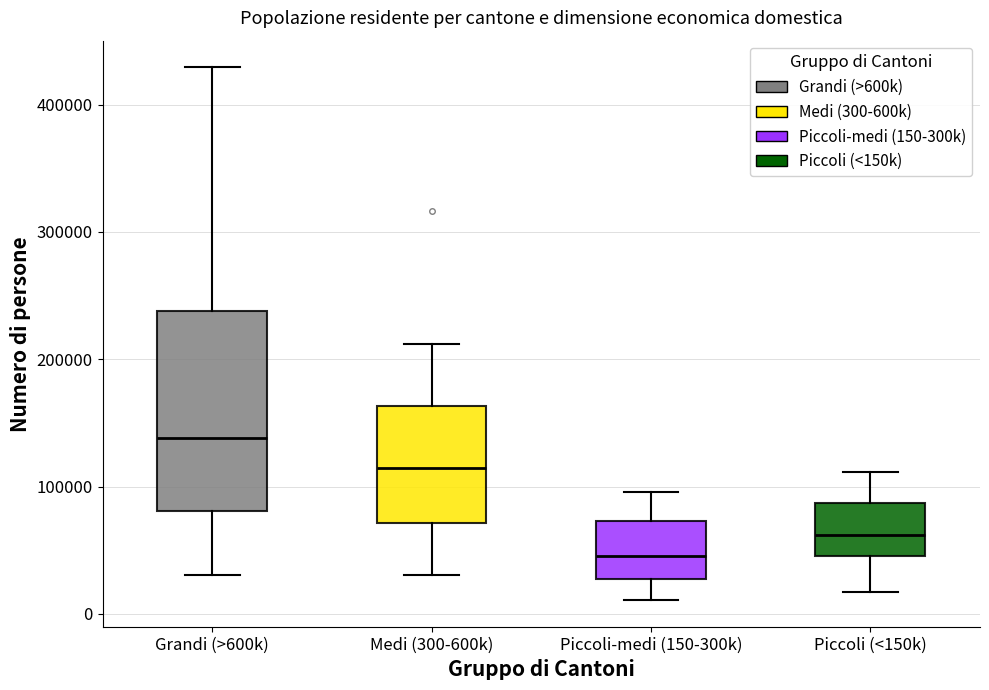

Reading left to right, transcribe this box plot: for each box, give where its median line is, the range the box spans, and where its two whiskers end, as read against the y-axis. The values are not printed on the chart, so give them approximately, as read against the axis.

Grandi (>600k): median 140000, box 80000 to 240000, whiskers 30000 to 430000
Medi (300-600k): median 110000, box 70000 to 160000, whiskers 30000 to 210000
Piccoli-medi (150-300k): median 50000, box 30000 to 70000, whiskers 10000 to 100000
Piccoli (<150k): median 60000, box 50000 to 90000, whiskers 20000 to 110000